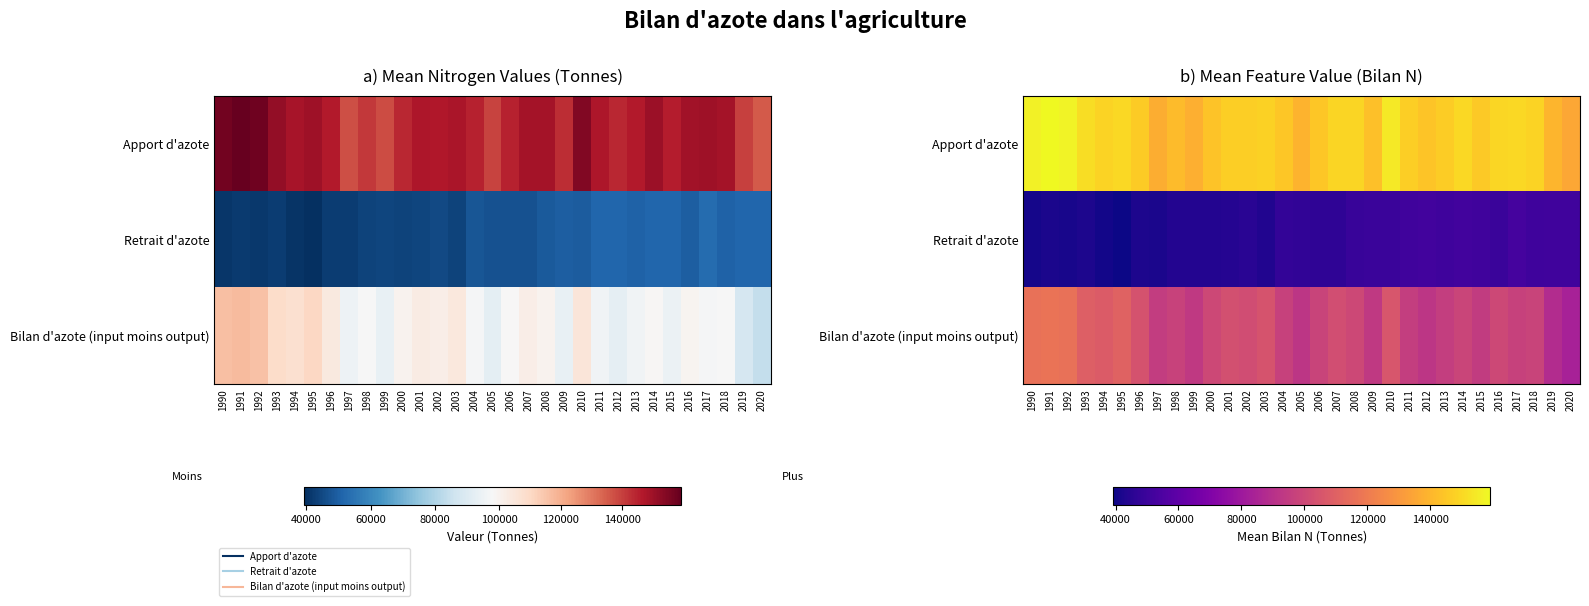

What is the difference between the highest and lowest values at 2018?

97814